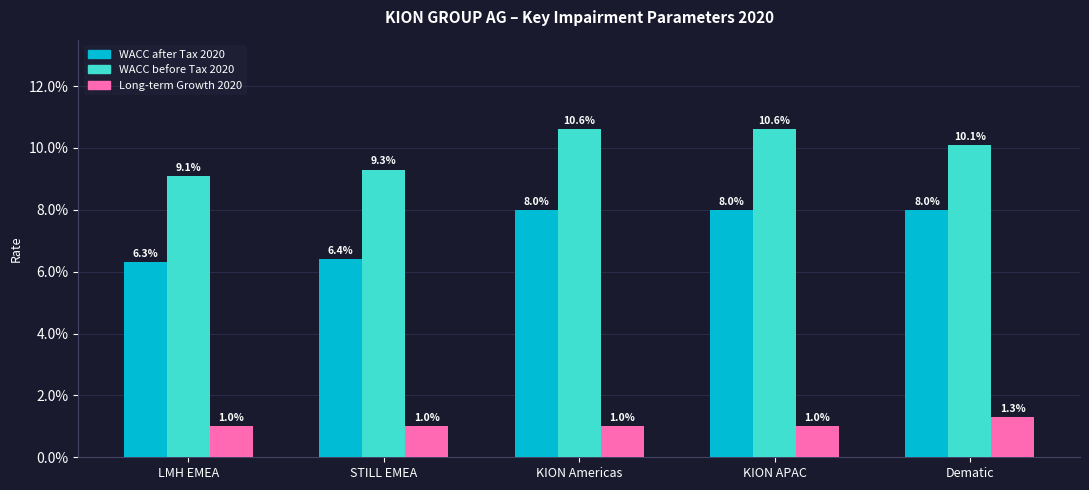

Which has a higher value, KION Americas or KION APAC?

KION Americas